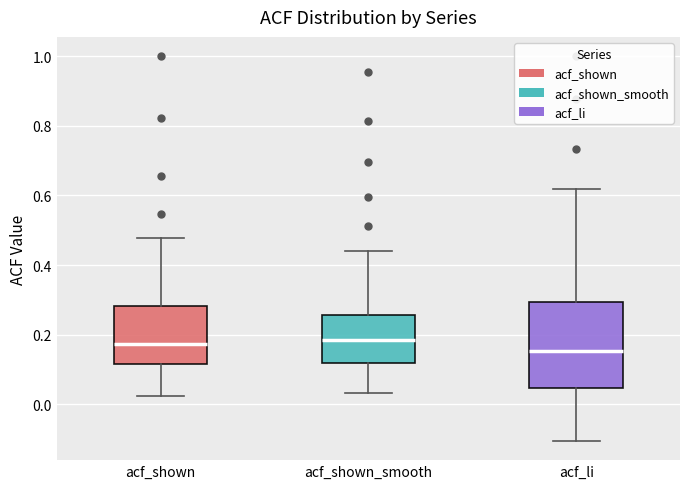

Where is the lower edge of the box for acf_shown_smooth on the y-axis? The values are not printed on the chart, so give them approximately, as read against the axis.

0.12